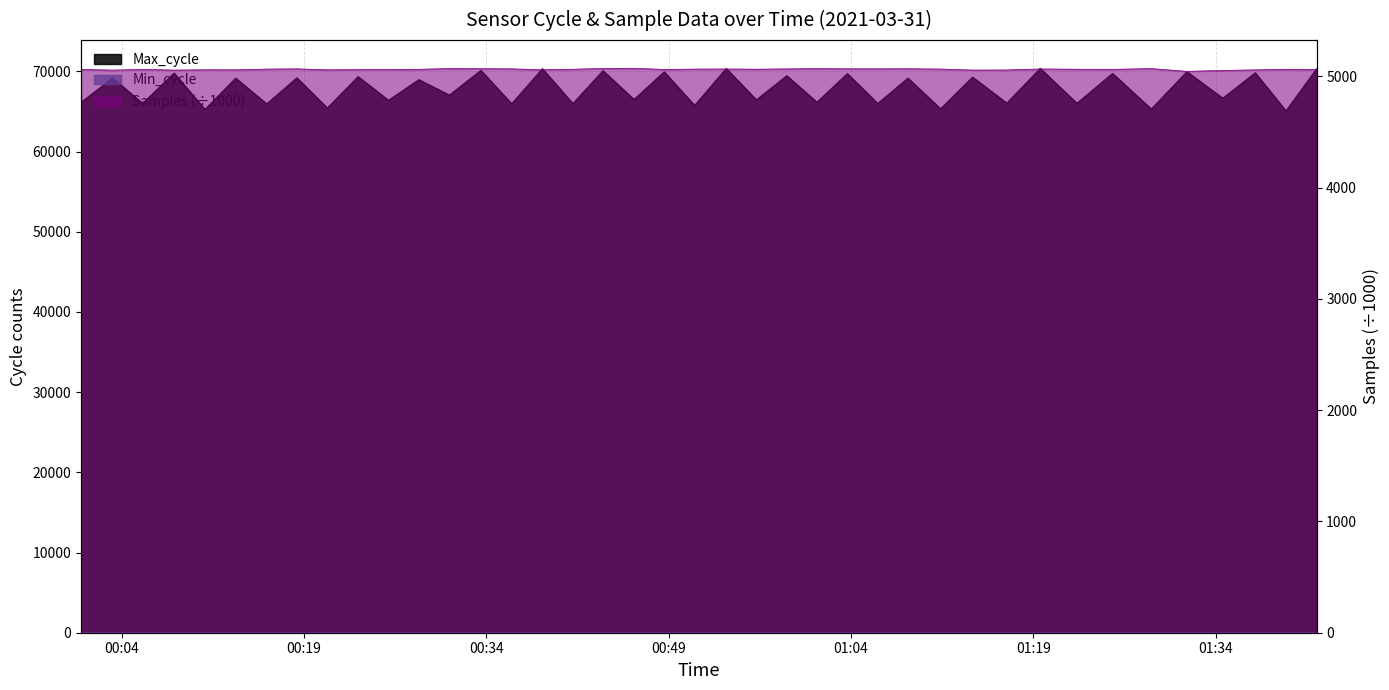

True or false: Max_cycle and Samples intersect in this chart.

False